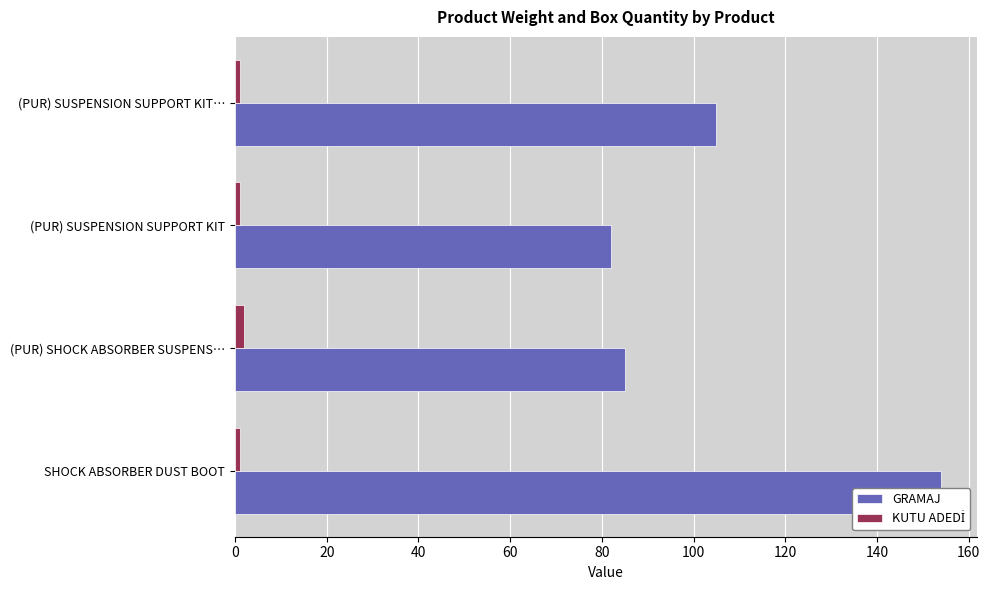

What is the approximate value of KUTU ADEDİ at (PUR) SHOCK ABSORBER SUSPENS…?

2